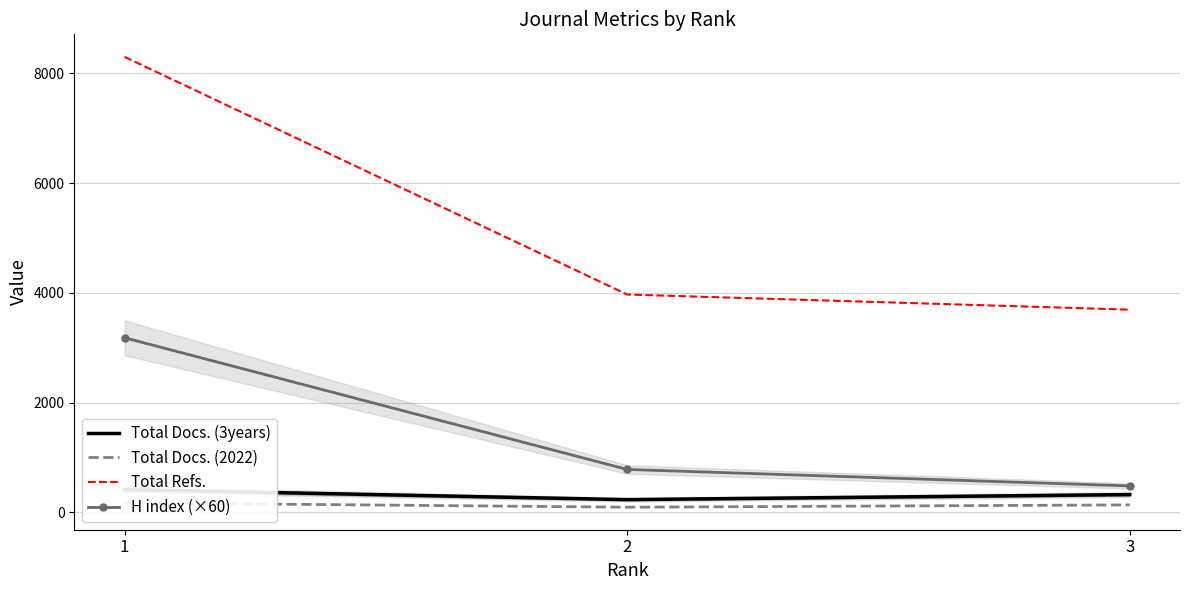

What is the sum of the Total Refs. values at 1 and 2?

12267